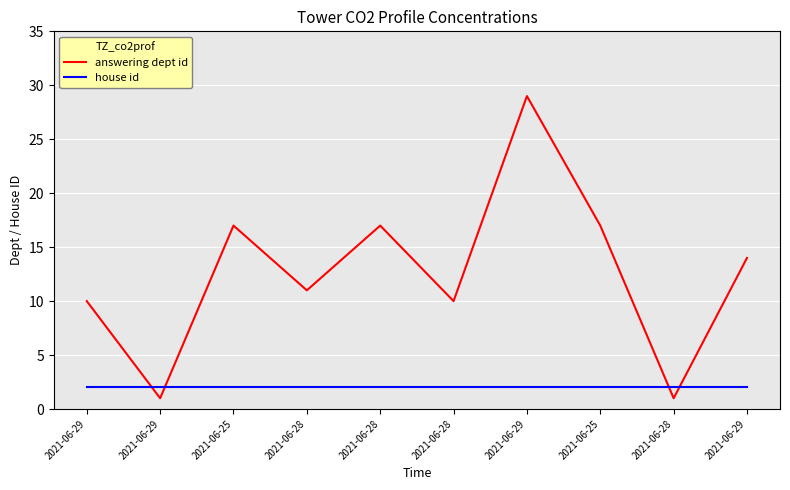

How many values in the answering dept id series are below 14?

5